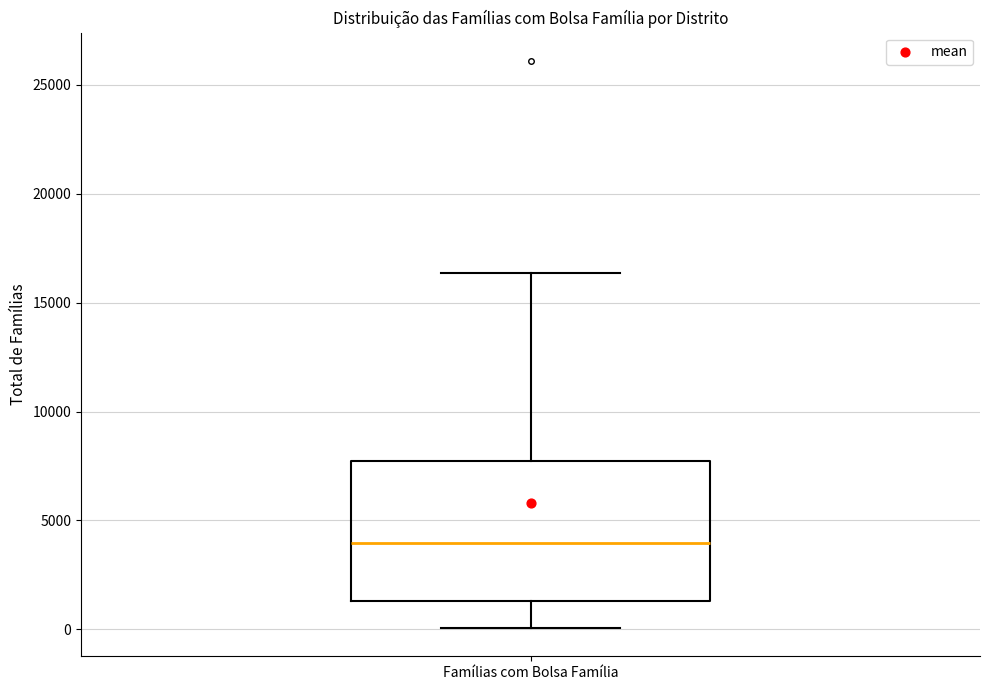

Read this box plot against the y-axis: the position of the median line, the range covered by the box, and the ends of both whiskers. The values are not printed on the chart, so give them approximately, as read against the axis.

median 4000, box 1500 to 7500, whiskers 0 to 16500